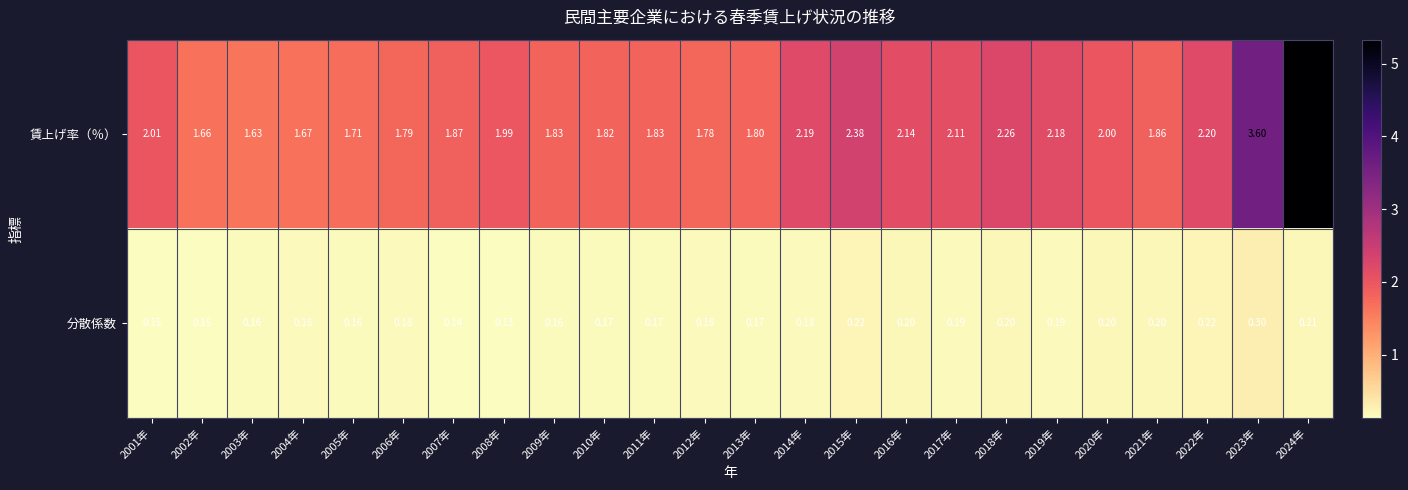

List the series in order of their overall mean, lowest first.

分散係数, 賃上げ率（％）